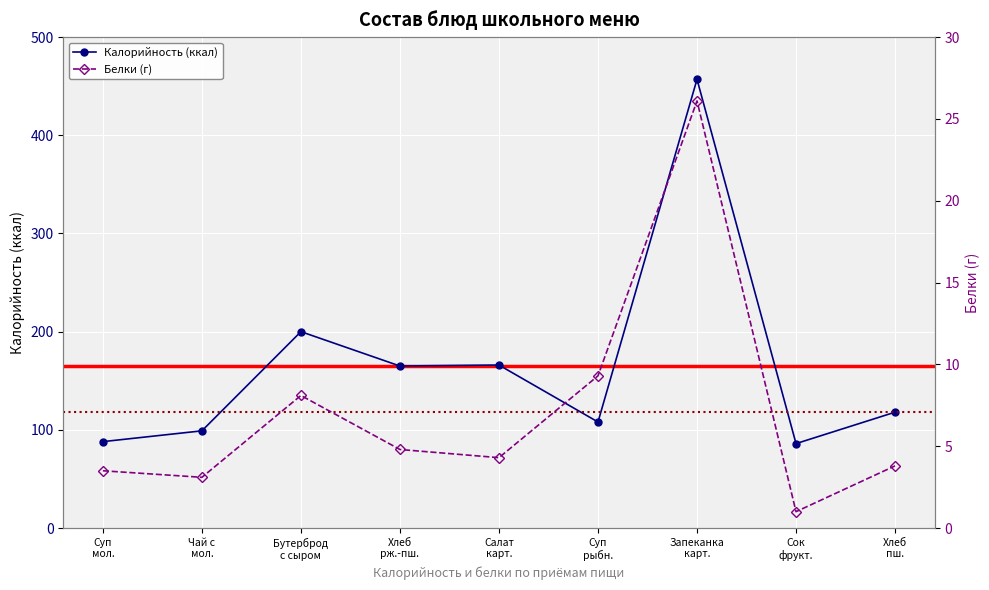

What is the minimum value for Калорийность (ккал)?

86